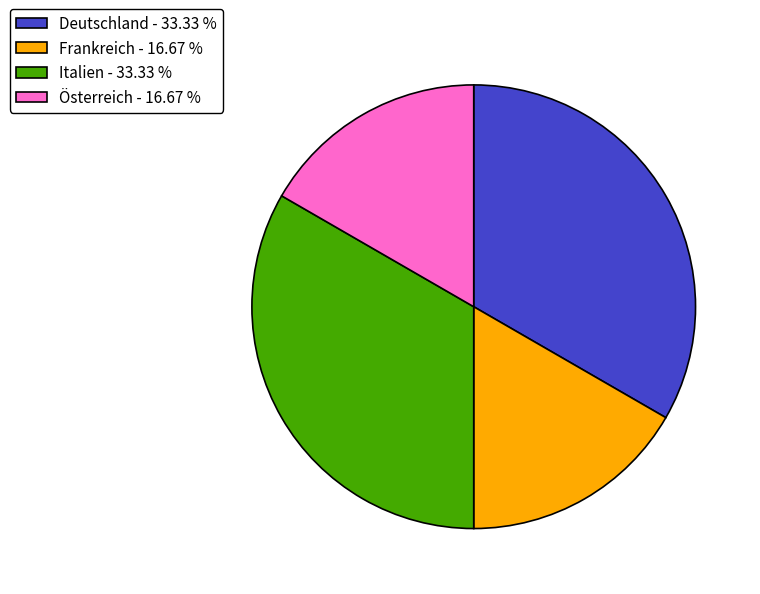

How many slices are in this pie chart?

4